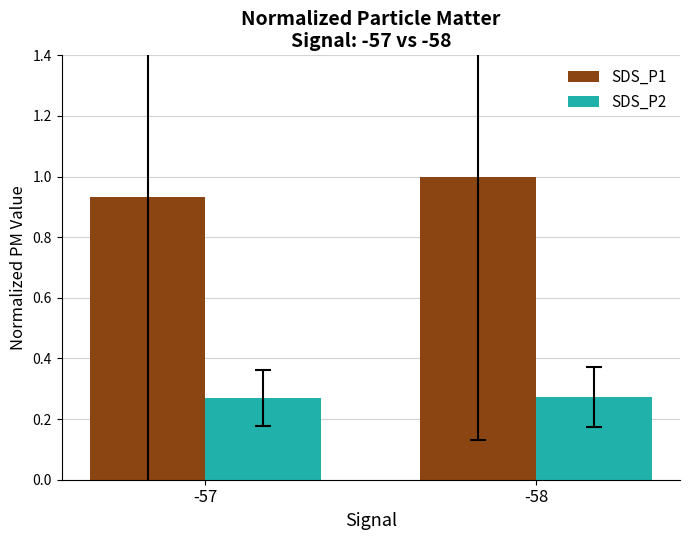

How many bars are there in total?

4